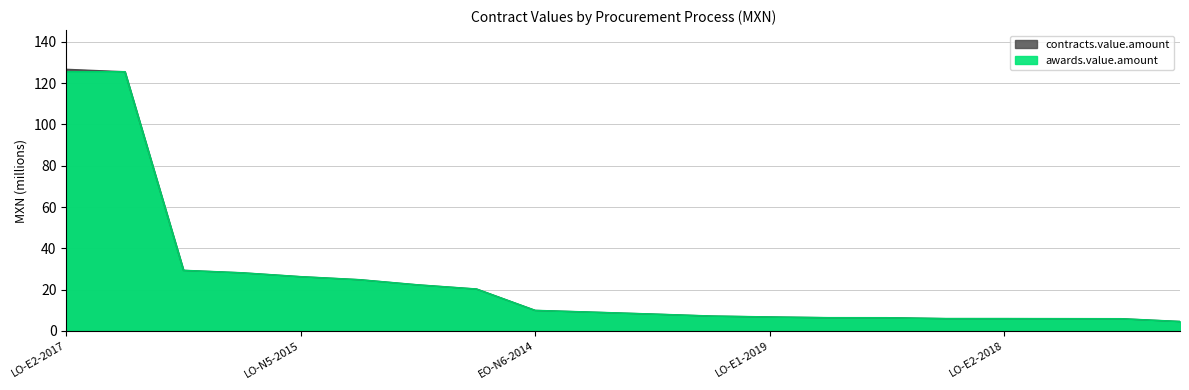

True or false: contracts.value.amount and awards.value.amount intersect in this chart.

False